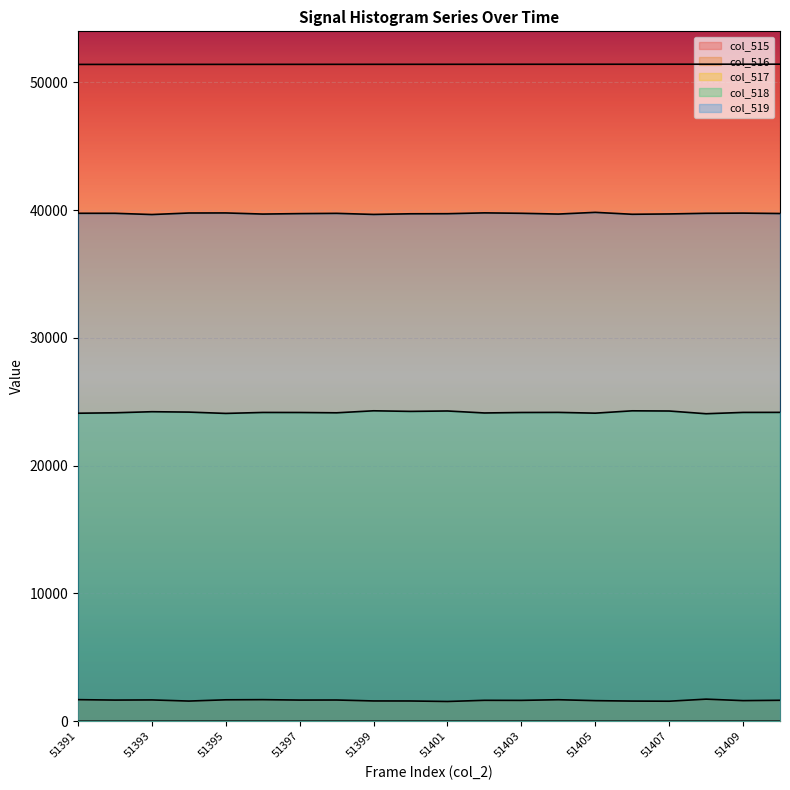

How many lines are shown in the chart?

5